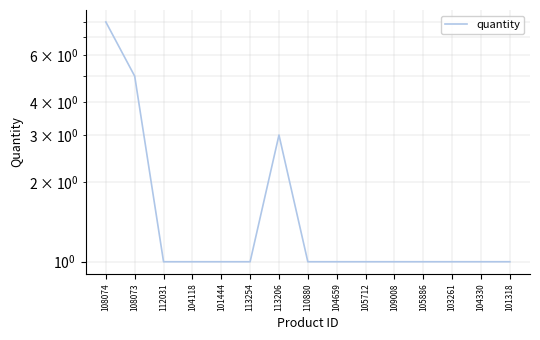

Reading right to left, list all the values displayed in this chart.

101318=1	104330=1	103261=1	105886=1	109008=1	105712=1	104659=1	110880=1	113206=3	113254=1	101444=1	104118=1	112031=1	108073=5	108074=8